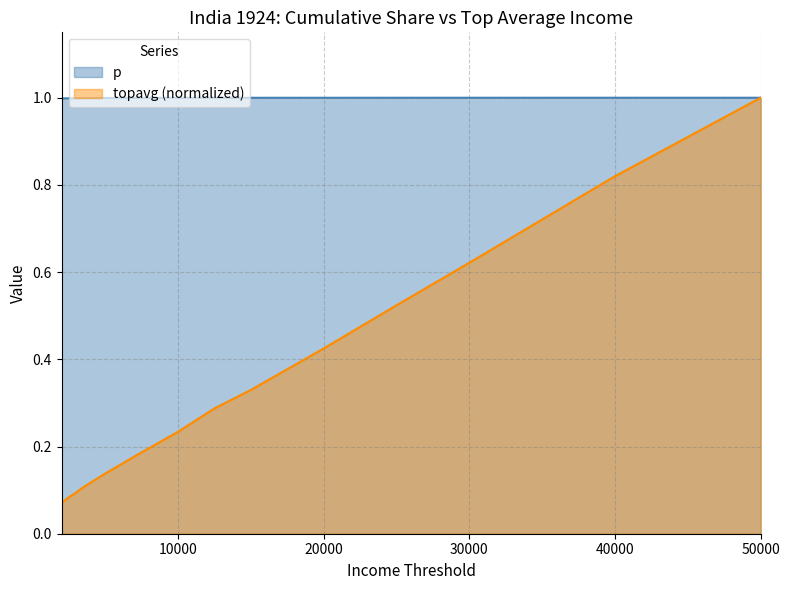

Does the chart have visible grid lines?

Yes